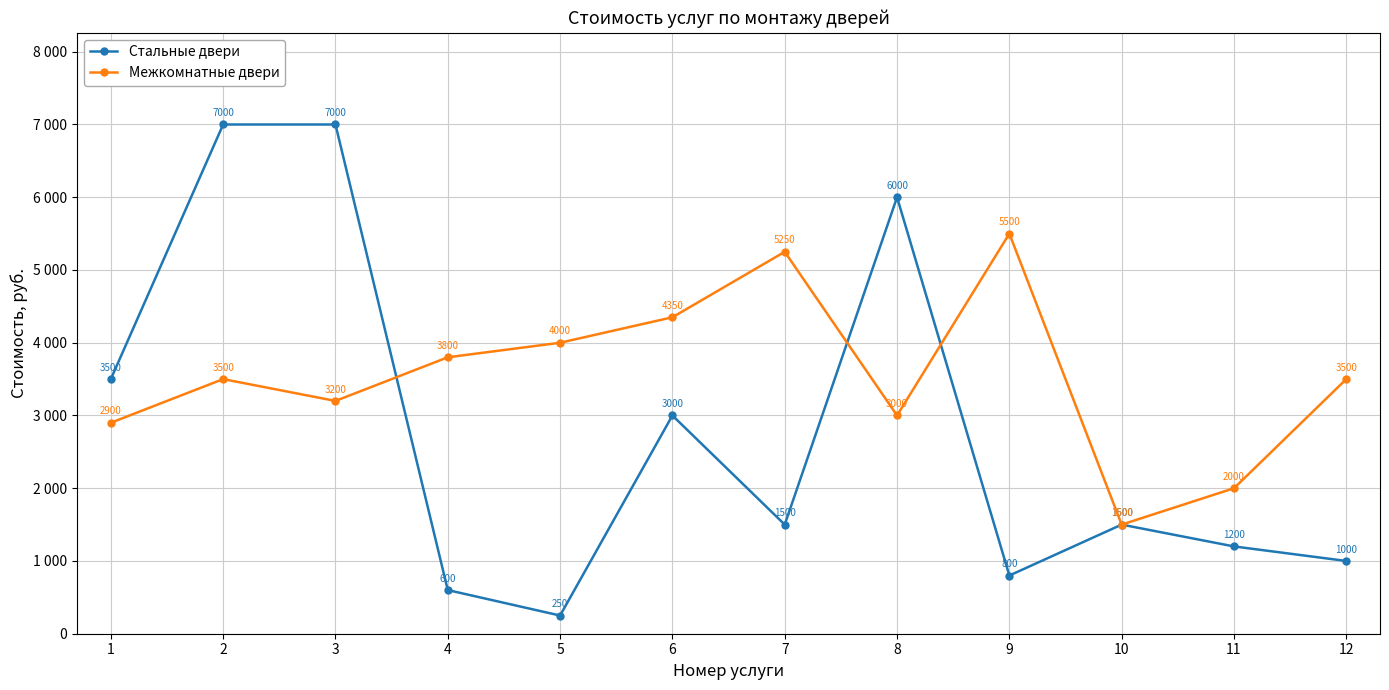

The value of Межкомнатные двери at 10 is 1500. True or false?

True